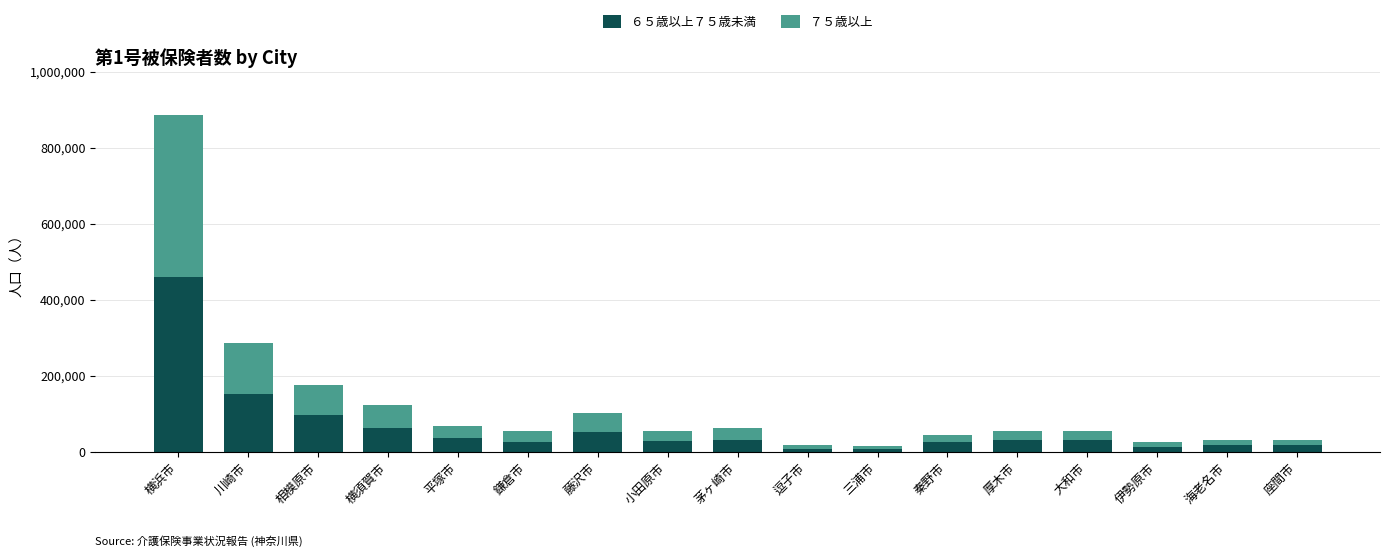

True or false: ６５歳以上７５歳未満 has a value of 63675 at 横須賀市.

True